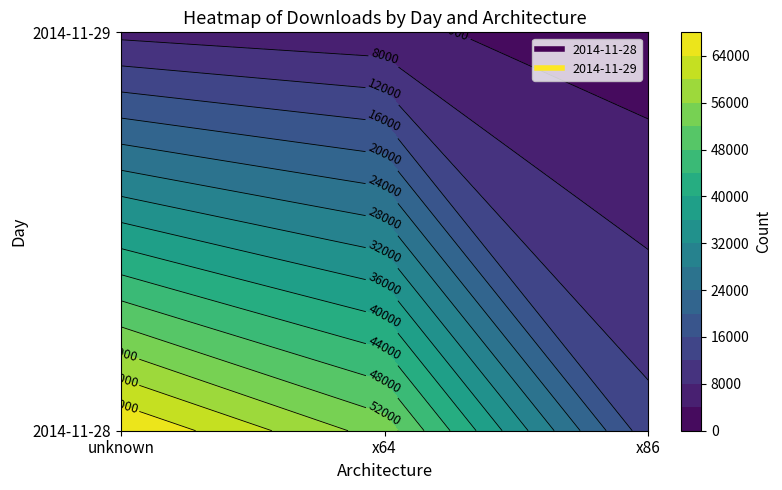

Which series has the largest total across all categories?

2014-11-28